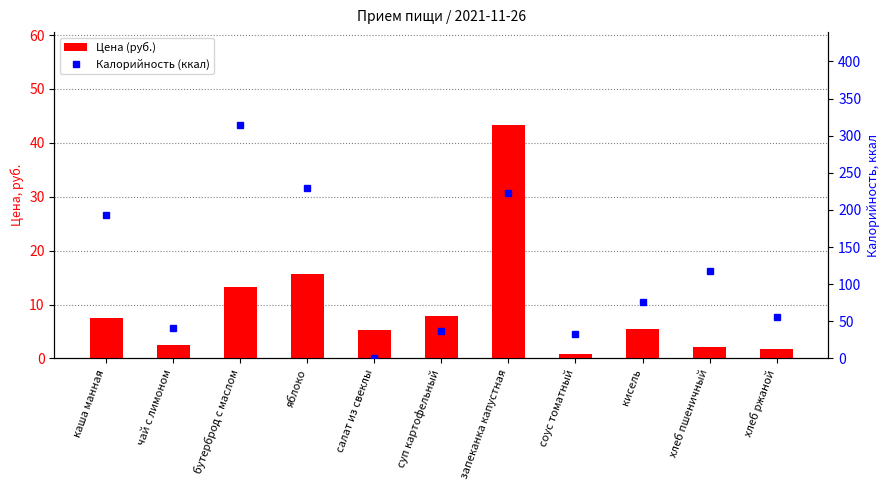

What is the total value across all series at хлеб пшеничный?

119.6